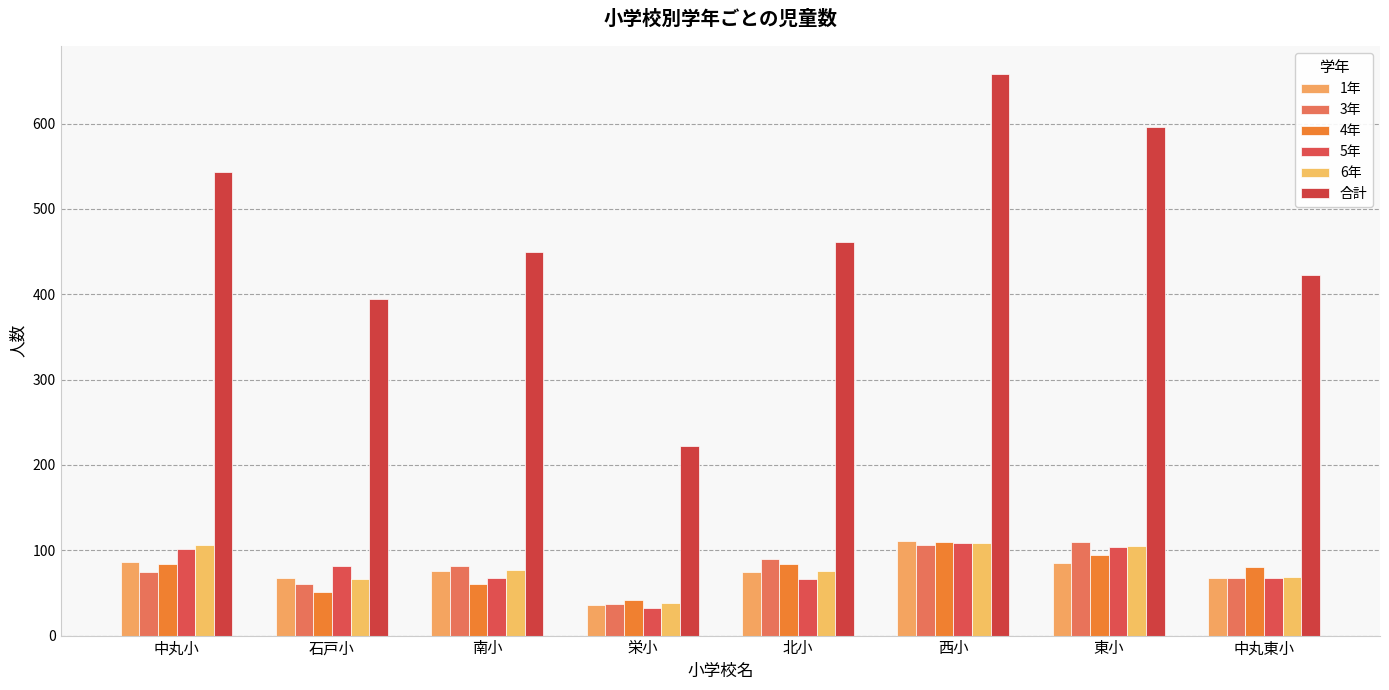

Is it true that 4年 equals 91 at 石戸小?

False